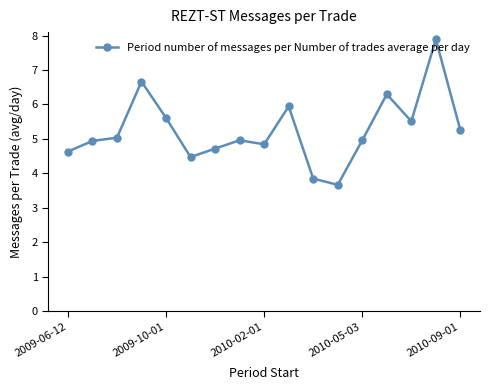

What is the average value?

5.2